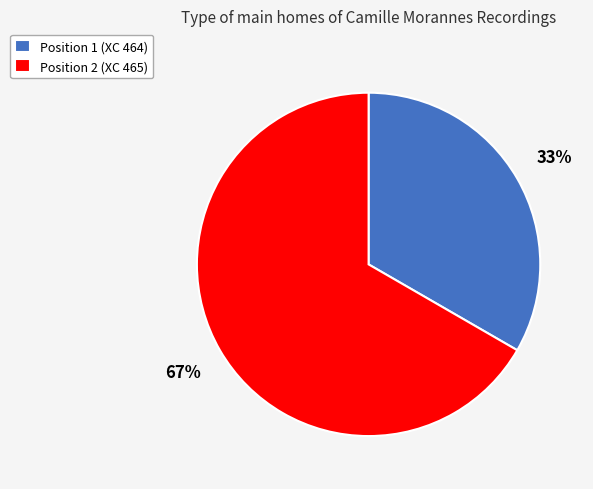

True or false: Position 1 (XC 464) accounts for 20% of the total.

False